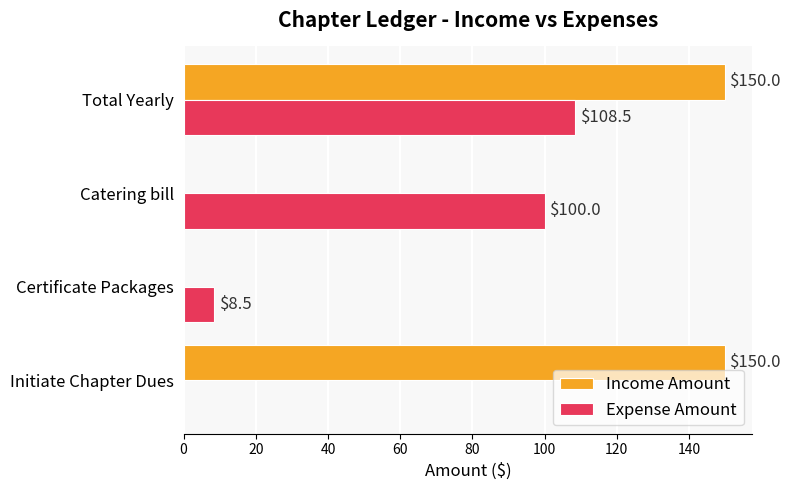

Which series changed the most between Initiate Chapter Dues and Certificate Packages?

Income Amount